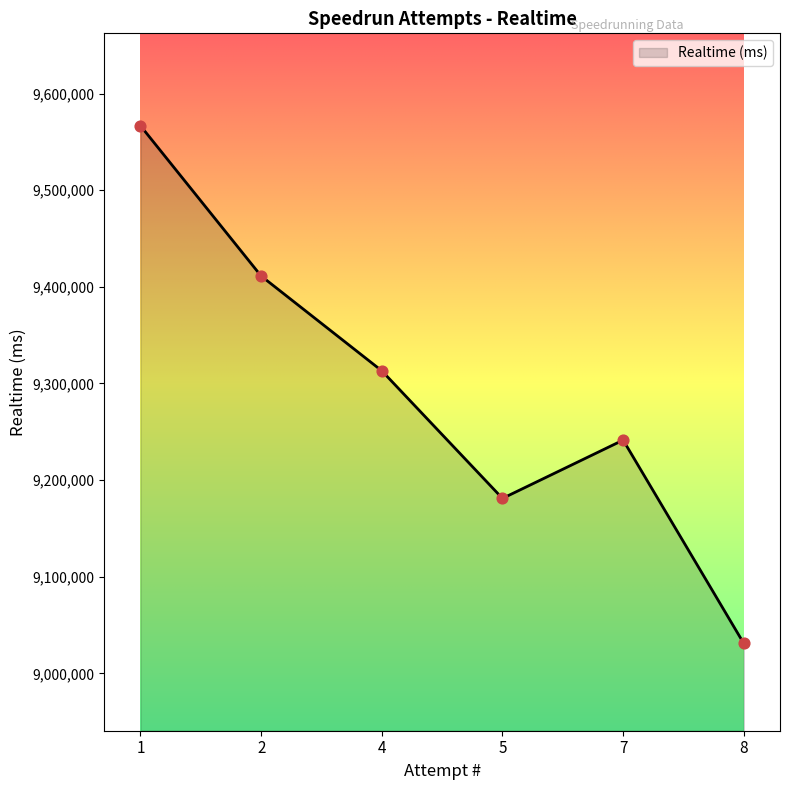

Which has a higher value, 2 or 1?

1